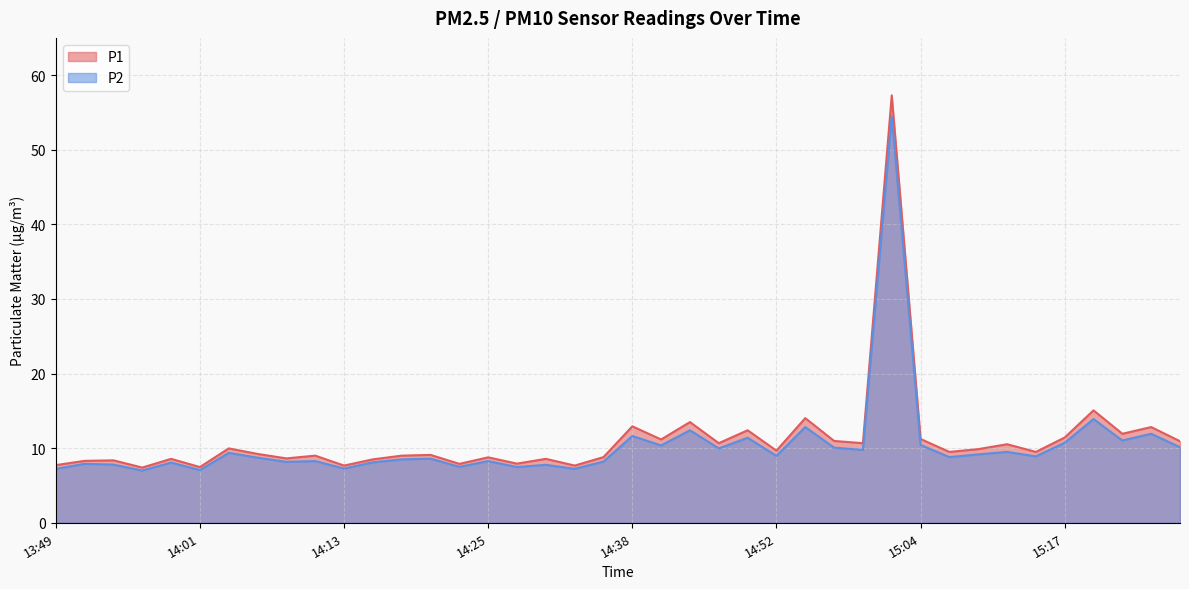

What is the label of the 4th point from the left?

13:56